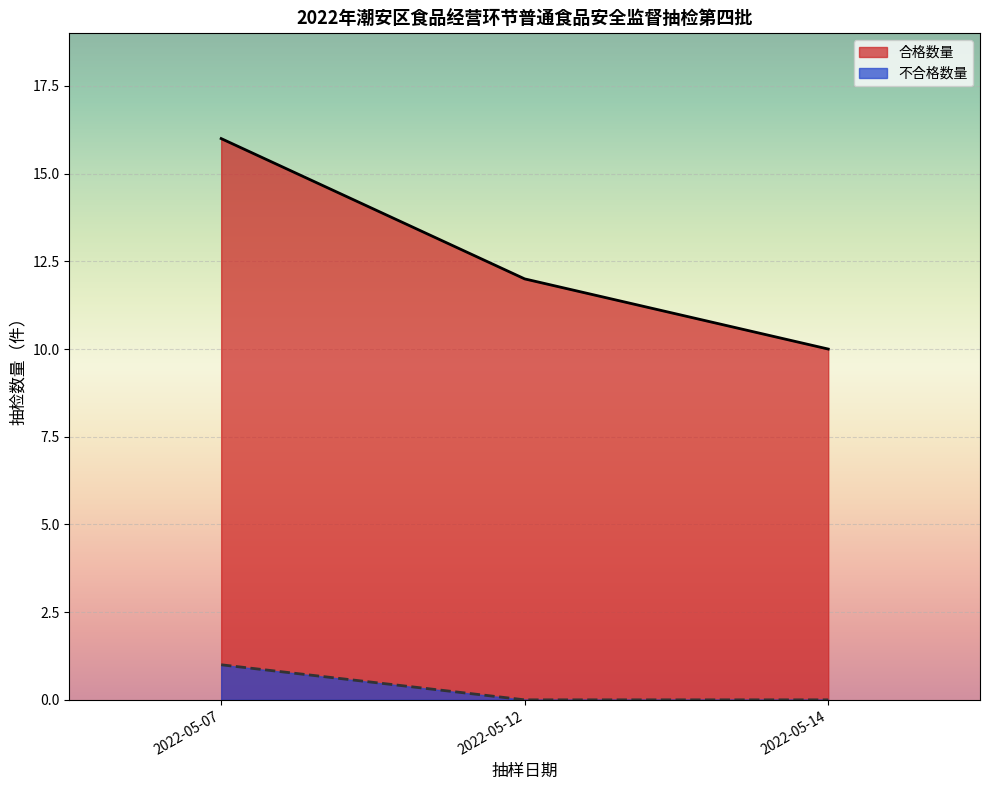

Rank the series by their average value, from highest to lowest.

合格数量, 不合格数量